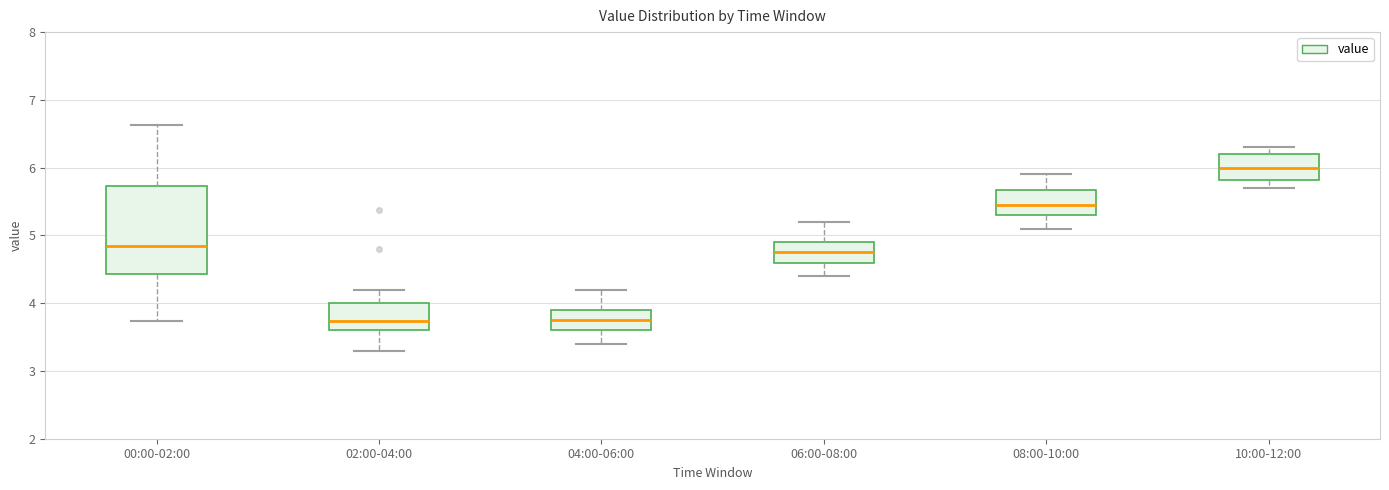

Reading left to right, transcribe this box plot: for each box, give where its median line is, the range the box spans, and where its two whiskers end, as read against the y-axis. The values are not printed on the chart, so give them approximately, as read against the axis.

00:00-02:00: median 4.9, box 4.4 to 5.7, whiskers 3.7 to 6.6
02:00-04:00: median 3.7, box 3.6 to 4.0, whiskers 3.3 to 4.2
04:00-06:00: median 3.8, box 3.6 to 3.9, whiskers 3.4 to 4.2
06:00-08:00: median 4.8, box 4.6 to 4.9, whiskers 4.4 to 5.2
08:00-10:00: median 5.5, box 5.3 to 5.7, whiskers 5.1 to 5.9
10:00-12:00: median 6.0, box 5.8 to 6.2, whiskers 5.7 to 6.3